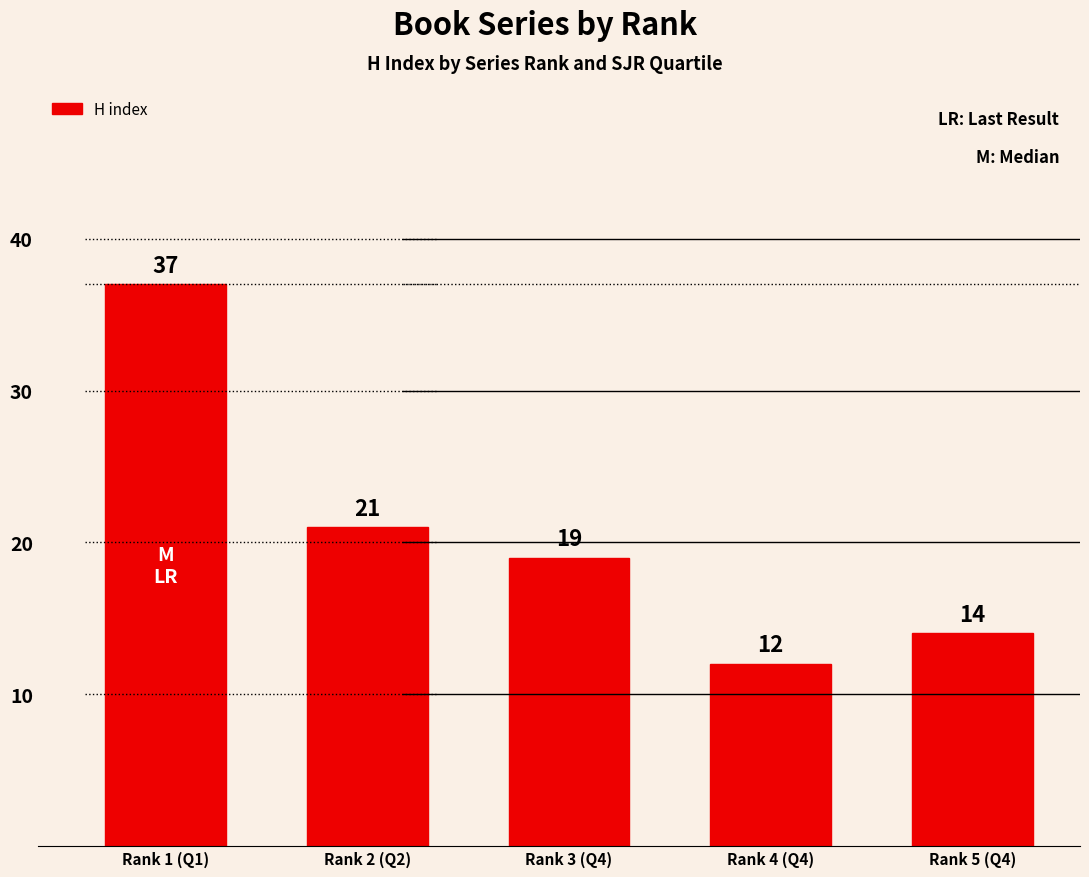

What is the sum of the values at Rank 3 (Q4) and Rank 2 (Q2)?

40